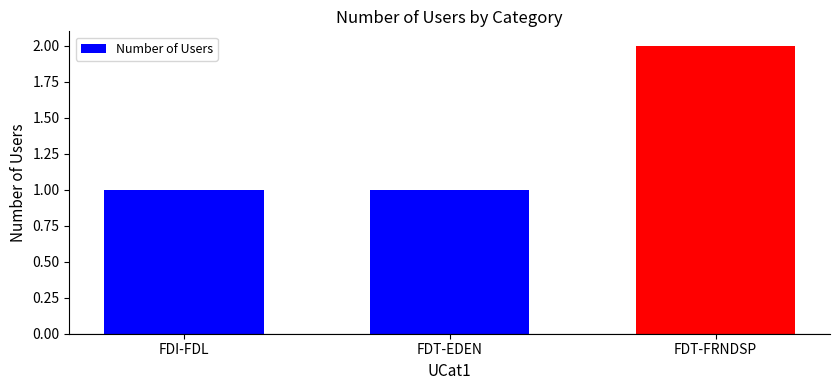

How many values are between 1 and 2?

3